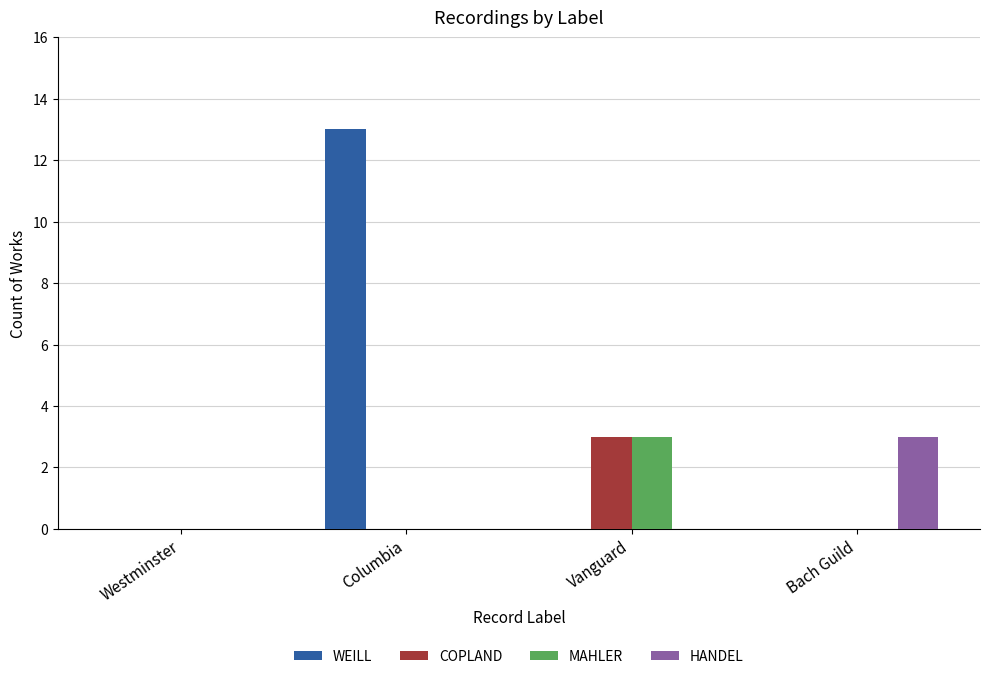

Between Westminster and Bach Guild, which series saw the biggest shift?

HANDEL